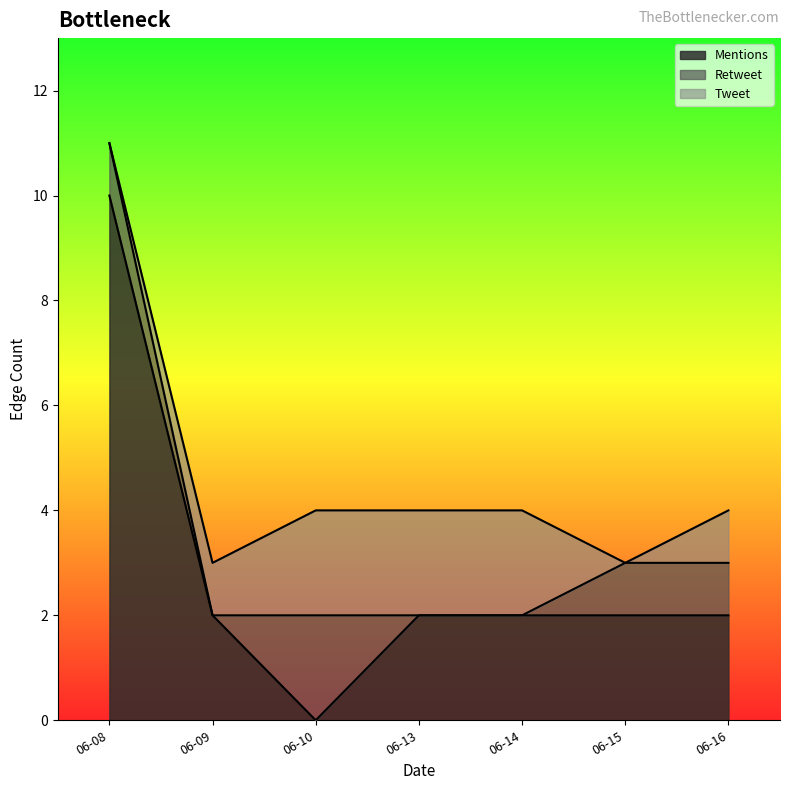

Count the number of data series in this chart.

3